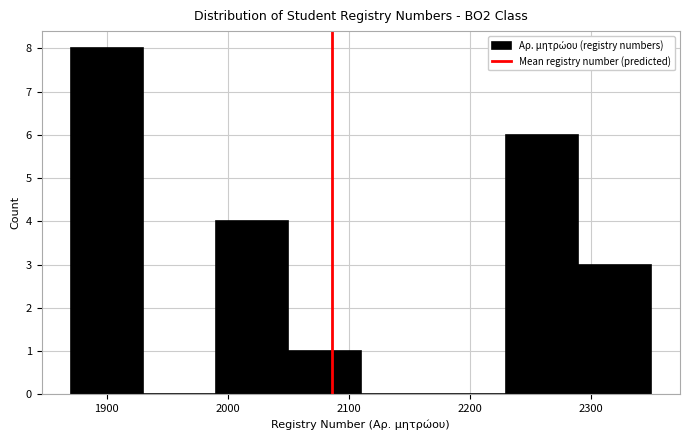

What is the height of the bar covering 1870 to 1930 on the x-axis? The values are not printed on the chart, so give them approximately, as read against the axis.

8